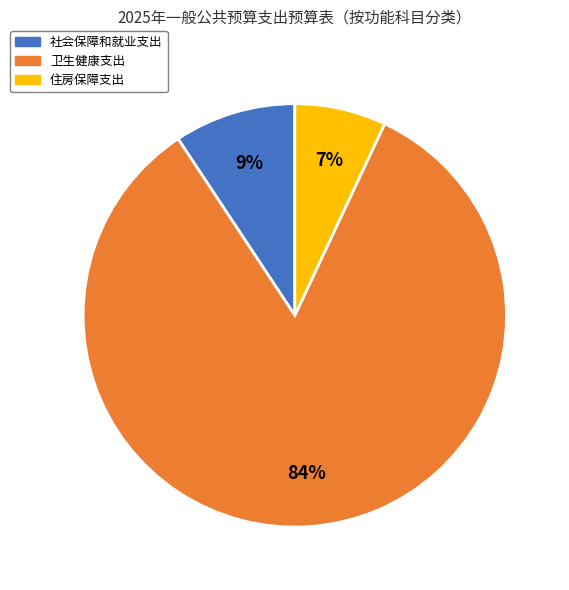

Count the number of slices in the pie.

3